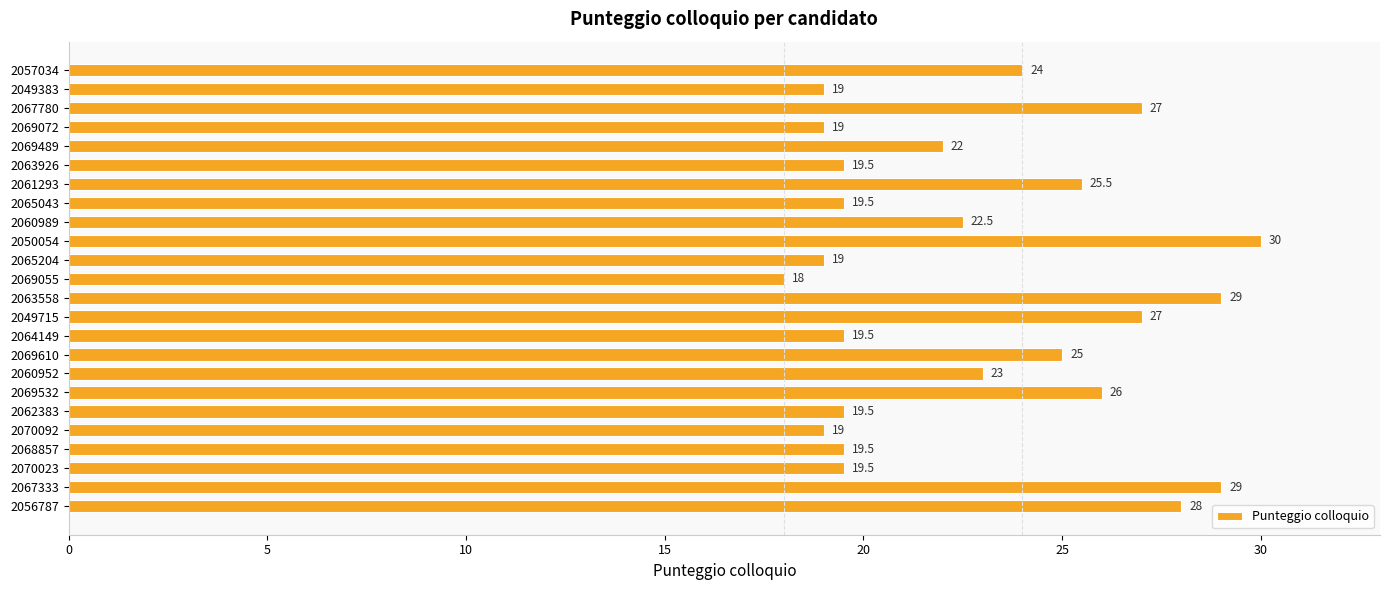

Is it true that the value at 2060952 is 23.0?

True